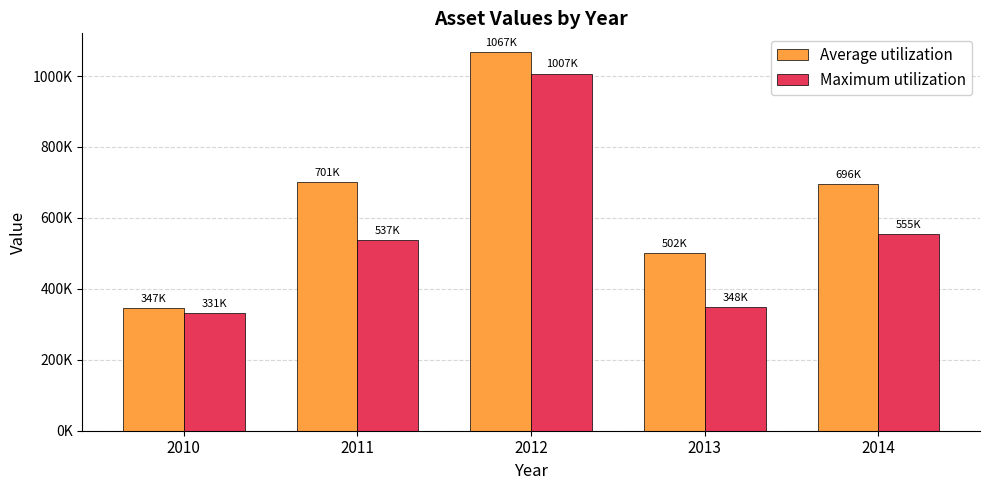

At how many categories does at least one series exceed 413893?

4